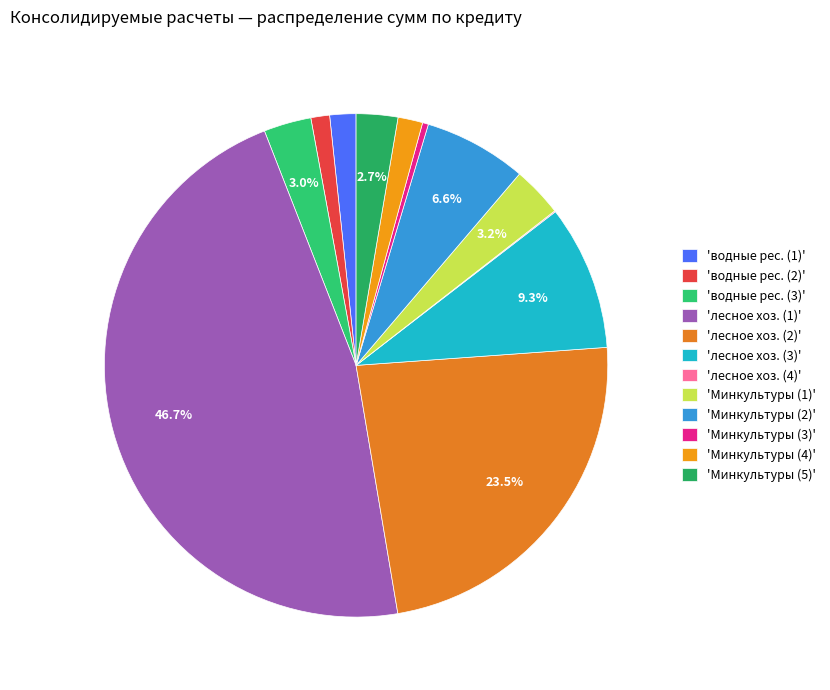

Which slice is the largest?

'лесное хоз. (1)'